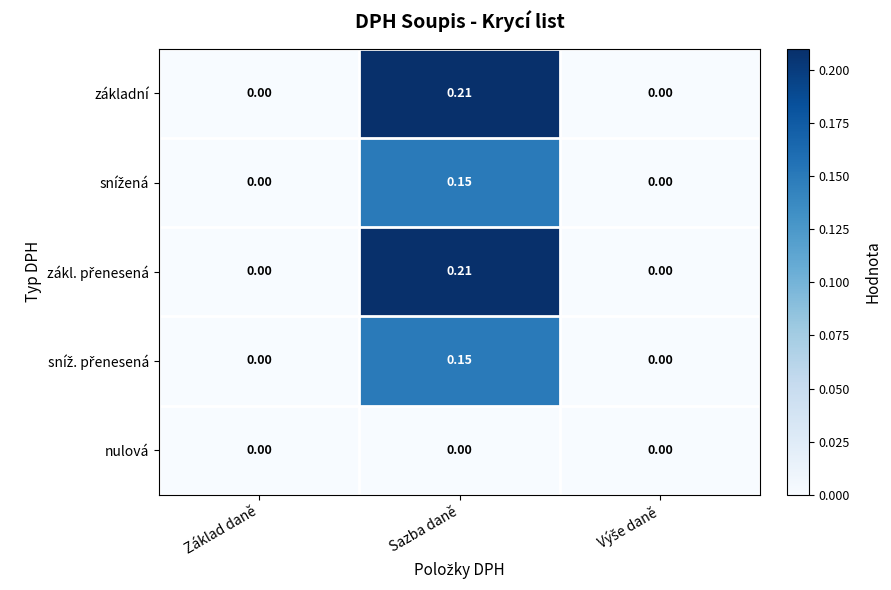

At which category is the sum across all series the highest?

Sazba daně